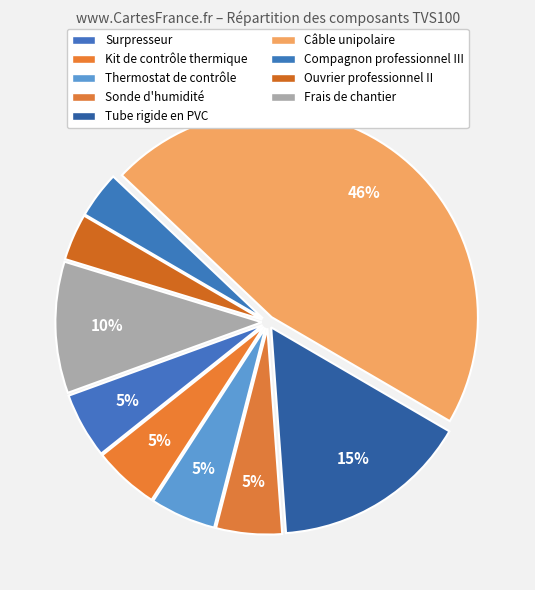

True or false: Kit de contrôle thermique accounts for 5% of the total.

True